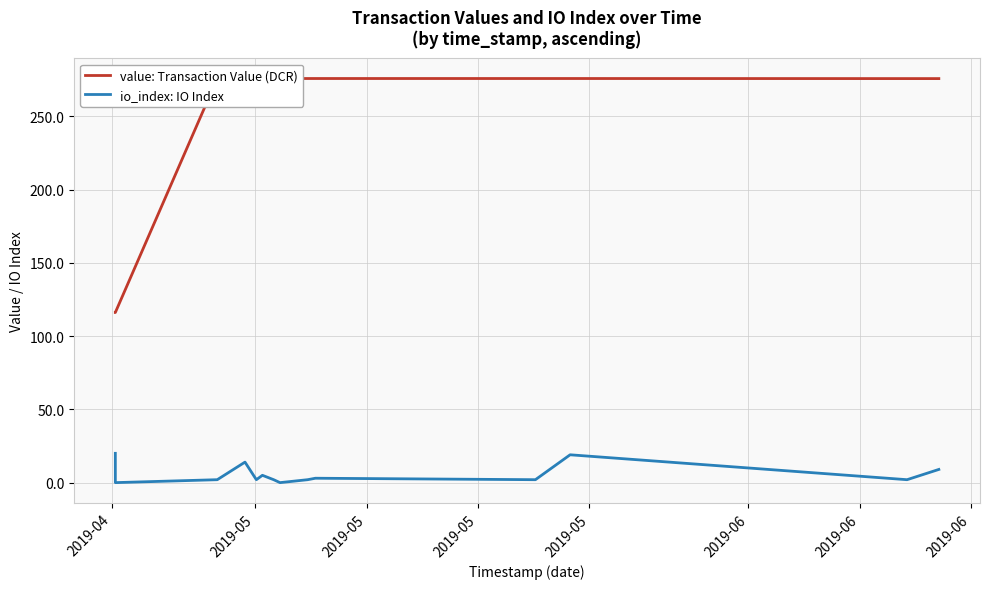

Reading right to left, list all the values displayed in this chart.

value: Transaction Value (DCR): 275.8	275.8	275.8	275.8	275.8	275.8	275.8	275.8	275.8	275.8	275.8	275.8	116.1	116.1
io_index: IO Index: 9.0	2.0	19.0	2.0	3.0	2.0	0.0	2.0	5.0	2.0	14.0	2.0	0.0	20.0